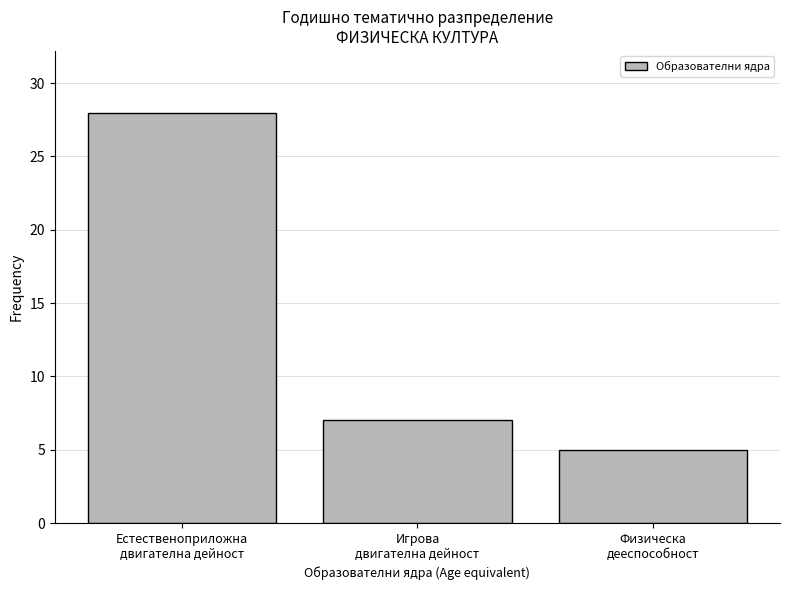

Reading right to left, transcribe all the data shown in this chart.

5	7	28